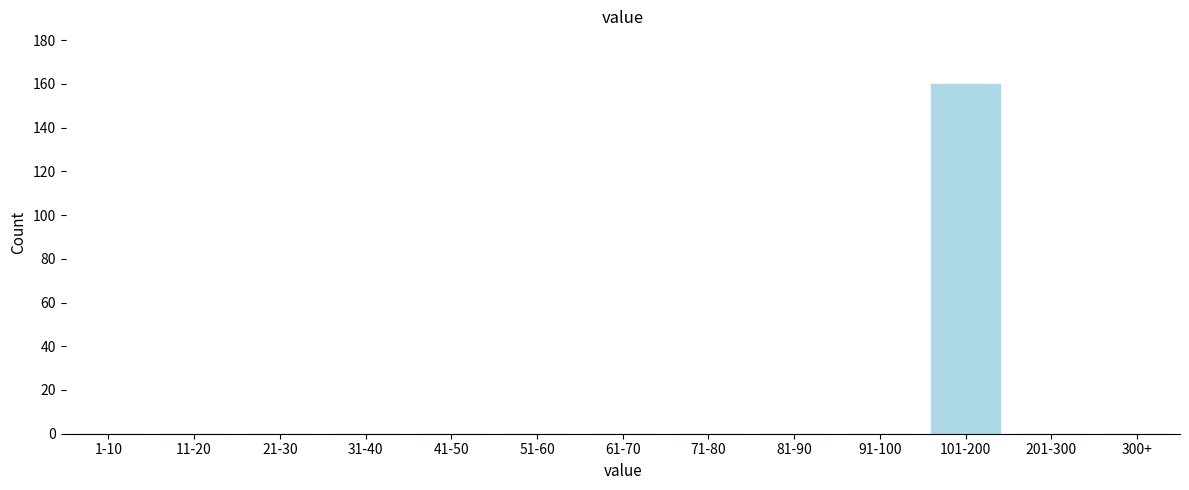

Reading left to right, extract all data points from this chart.

1-10=0	11-20=0	21-30=0	31-40=0	41-50=0	51-60=0	61-70=0	71-80=0	81-90=0	91-100=0	101-200=160	201-300=0	300+=0